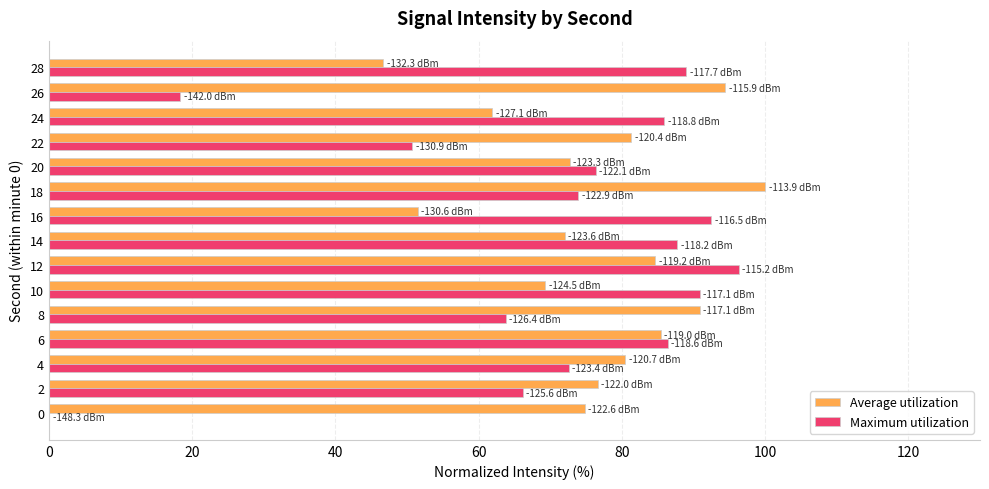

Which series has the largest total across all categories?

Average utilization